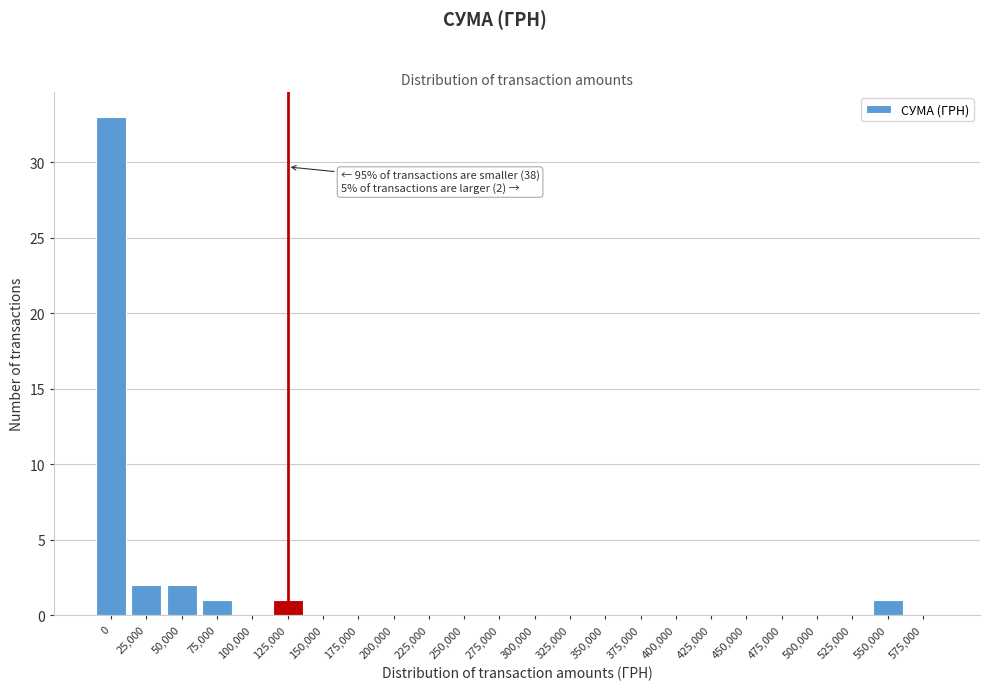

Reading right to left, list all the values displayed in this chart.

575,000=0	550,000=1	525,000=0	500,000=0	475,000=0	450,000=0	425,000=0	400,000=0	375,000=0	350,000=0	325,000=0	300,000=0	275,000=0	250,000=0	225,000=0	200,000=0	175,000=0	150,000=0	125,000=1	100,000=0	75,000=1	50,000=2	25,000=2	0=33